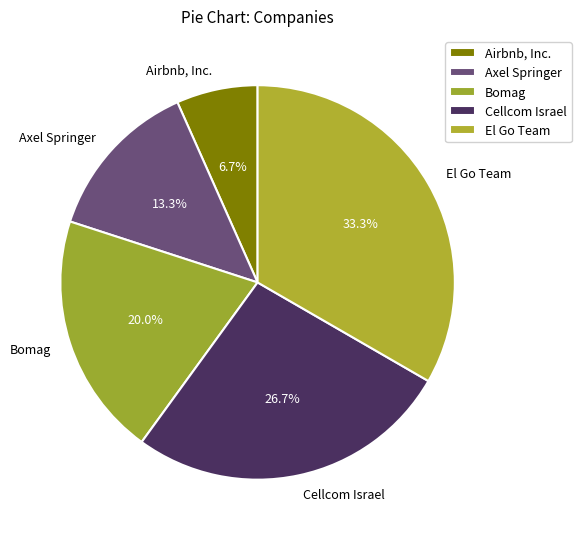

Rank the categories by value from lowest to highest.

Airbnb, Inc., Axel Springer, Bomag, Cellcom Israel, El Go Team